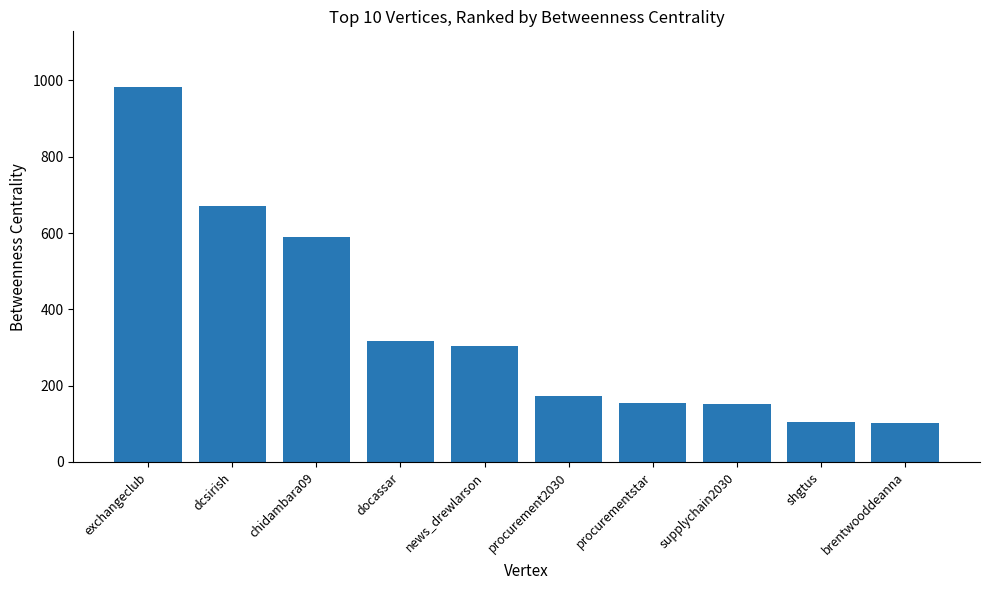

What is the change in value from docassar to procurementstar?

-161.9